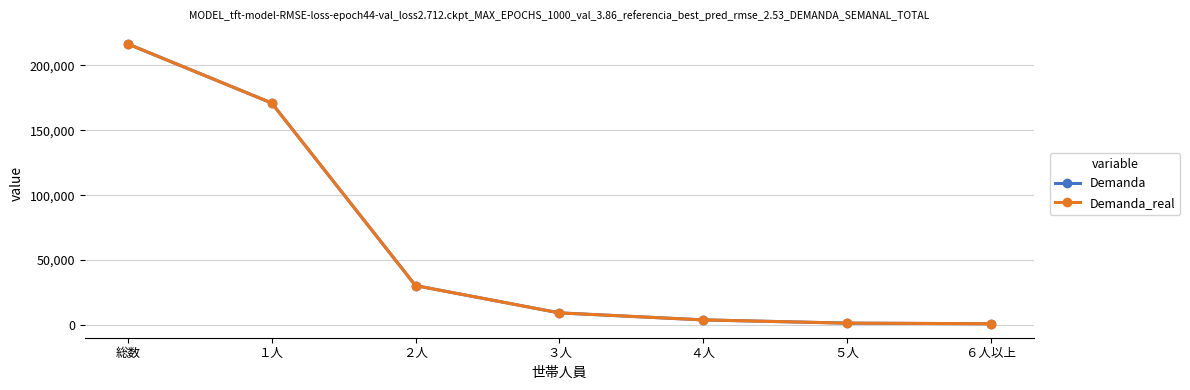

How many series are shown in this chart?

2